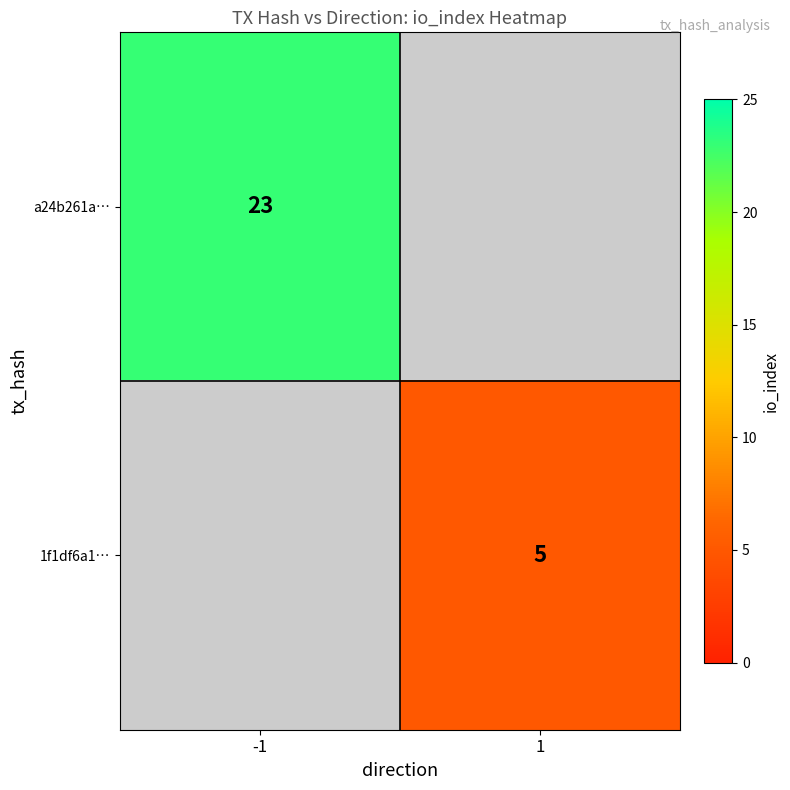

Count the number of categories in the chart.

2